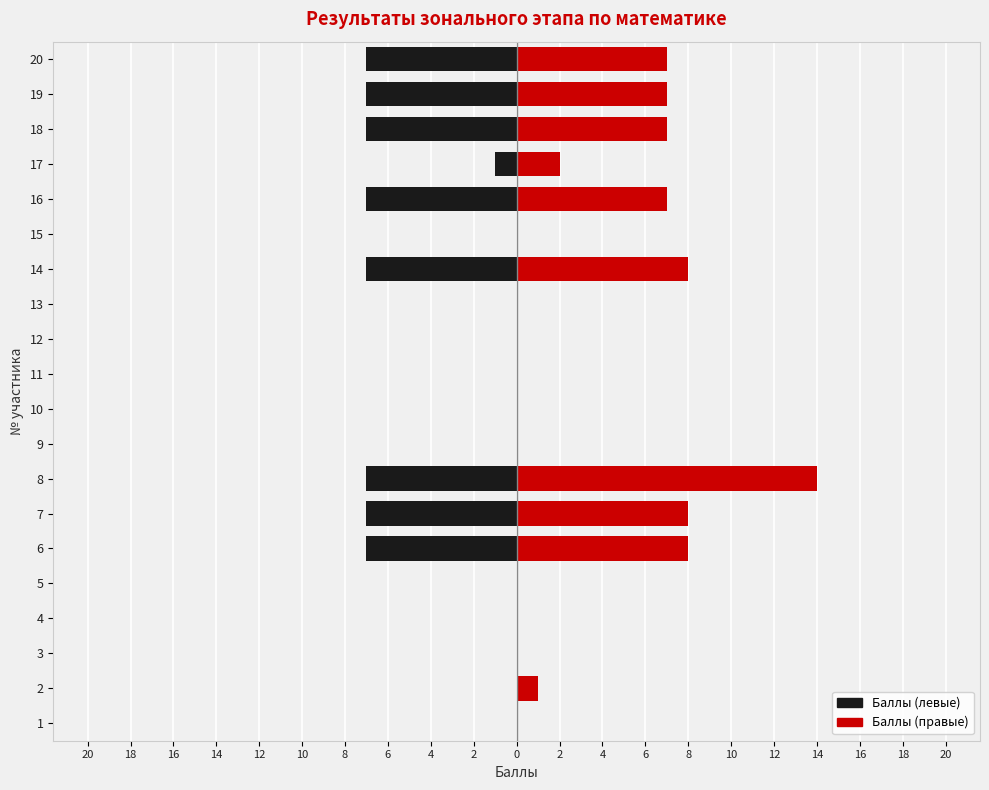

Reading right to left, what are all the values shown in this chart?

Баллы (левые): -7	-7	-7	-1	-7	0	-7	0	0	0	0	0	-7	-7	-7	0	0	0	0	0
Баллы (правые): 7	7	7	2	7	0	8	0	0	0	0	0	14	8	8	0	0	0	1	0